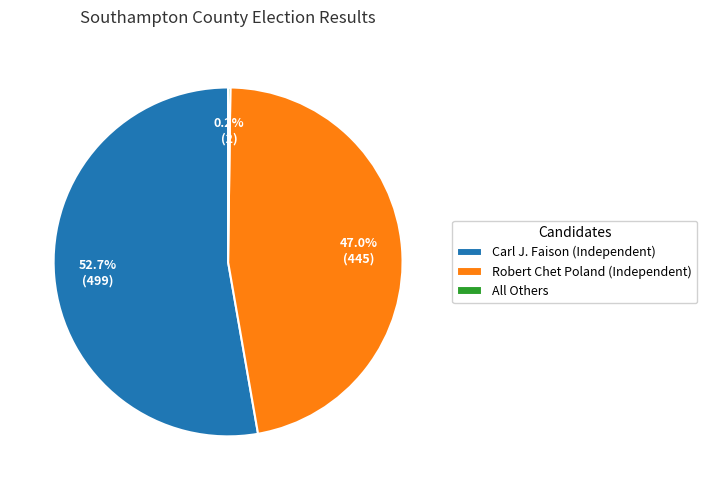

Which category has the biggest portion of the pie?

Carl J. Faison (Independent)